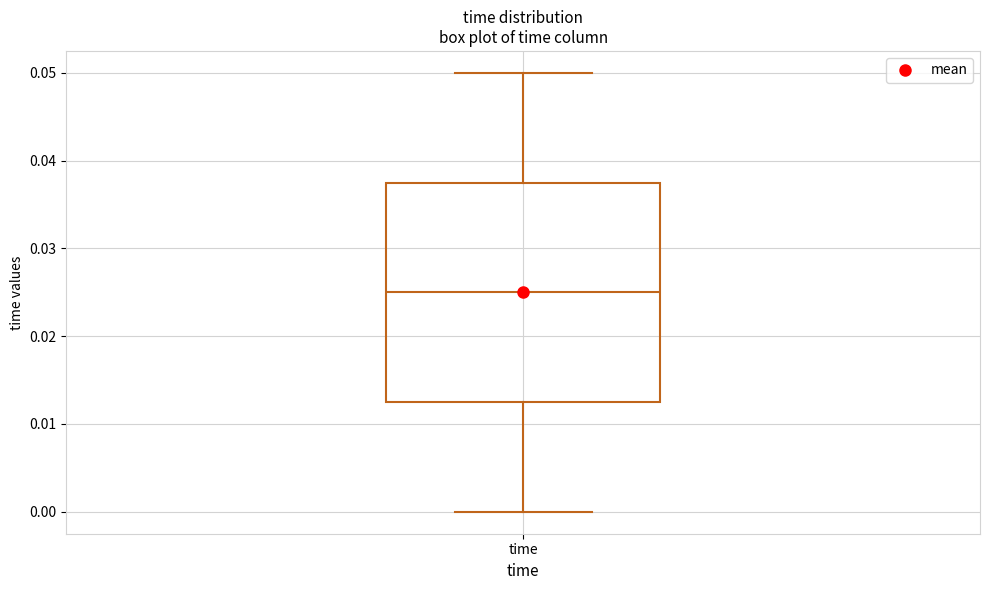

Where does the upper whisker of the box for time end on the y-axis? The values are not printed on the chart, so give them approximately, as read against the axis.

0.050